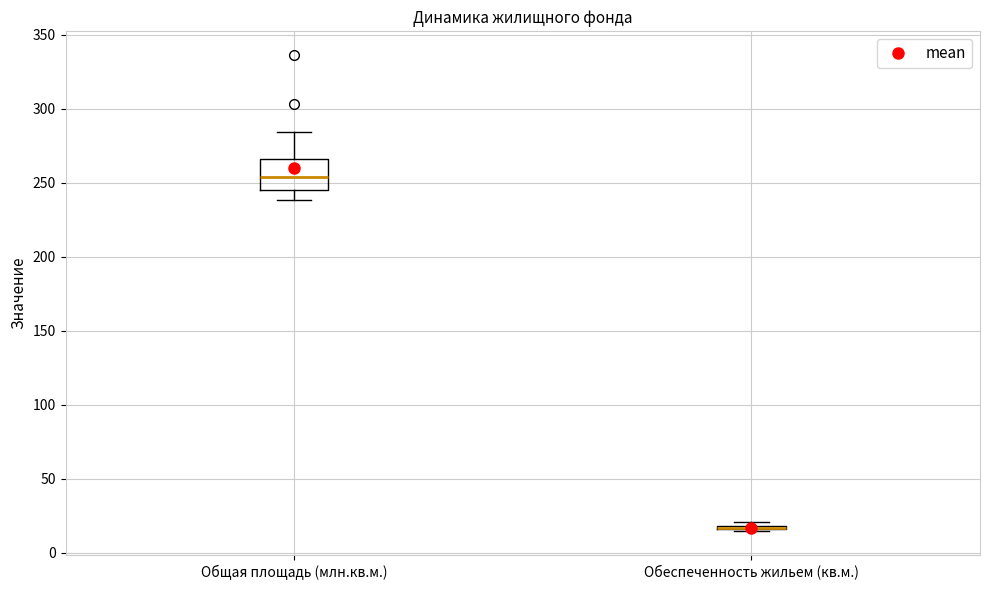

Where is the lower edge of the box for Обеспеченность жильем (кв.м.) on the y-axis? The values are not printed on the chart, so give them approximately, as read against the axis.

15